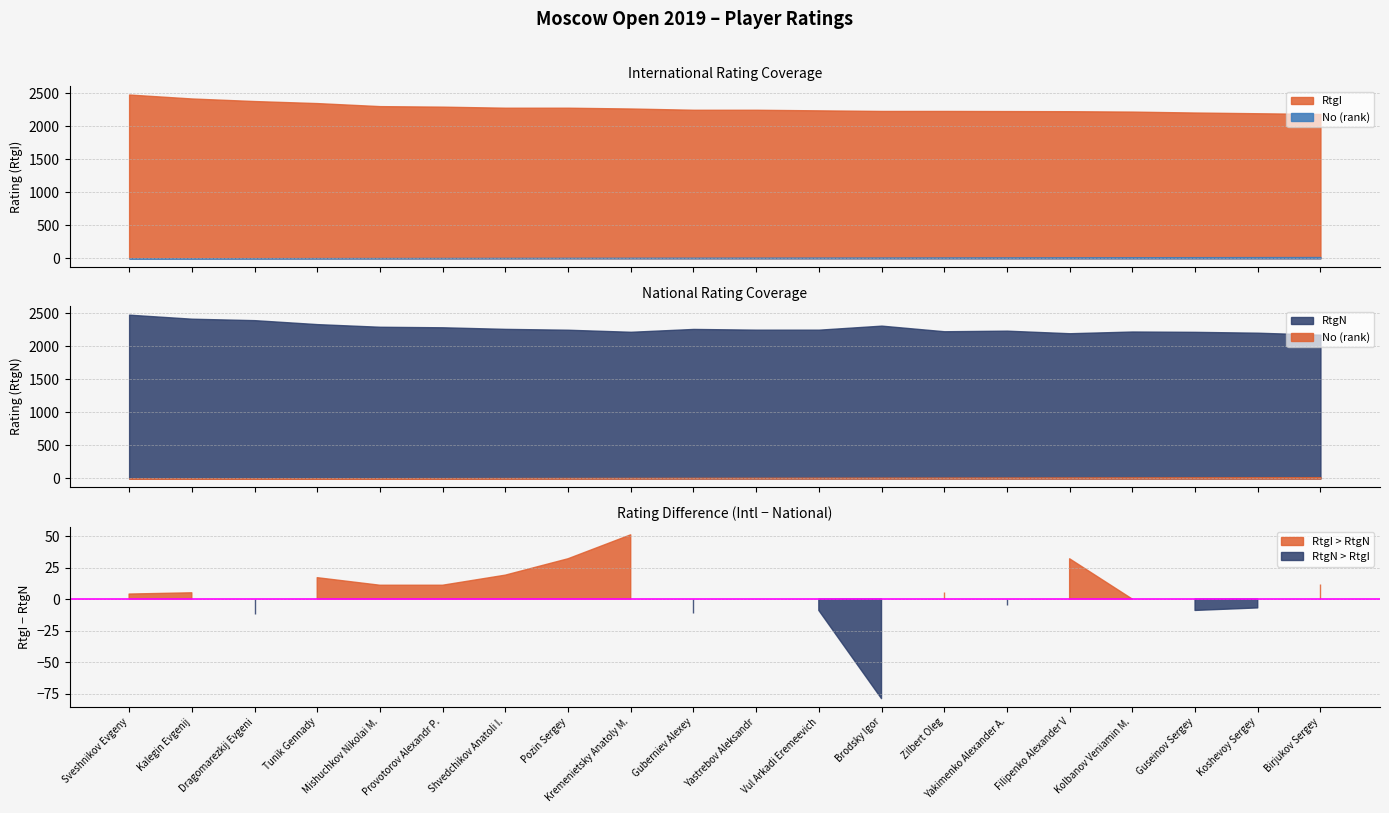

True or false: No and RtgI cross at least once.

False